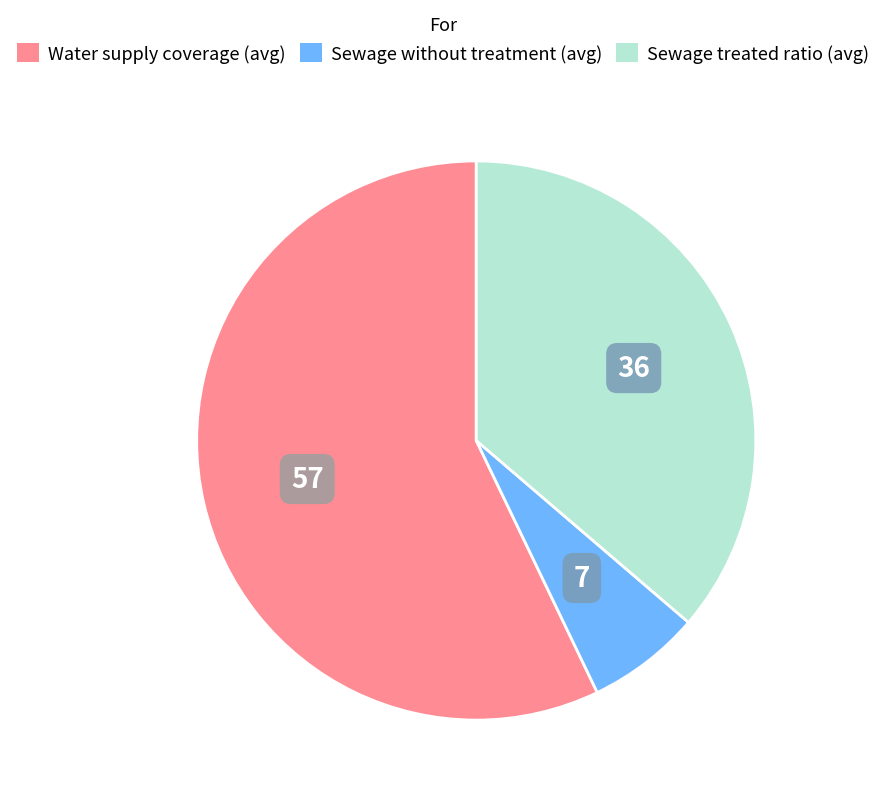

Does any single category account for the majority?

Yes